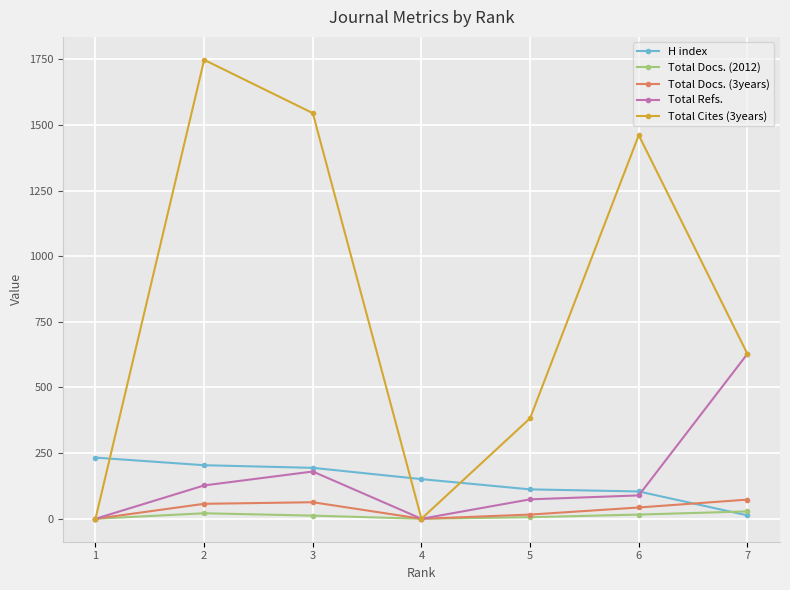

At which label does Total Refs. first exceed 89?

2